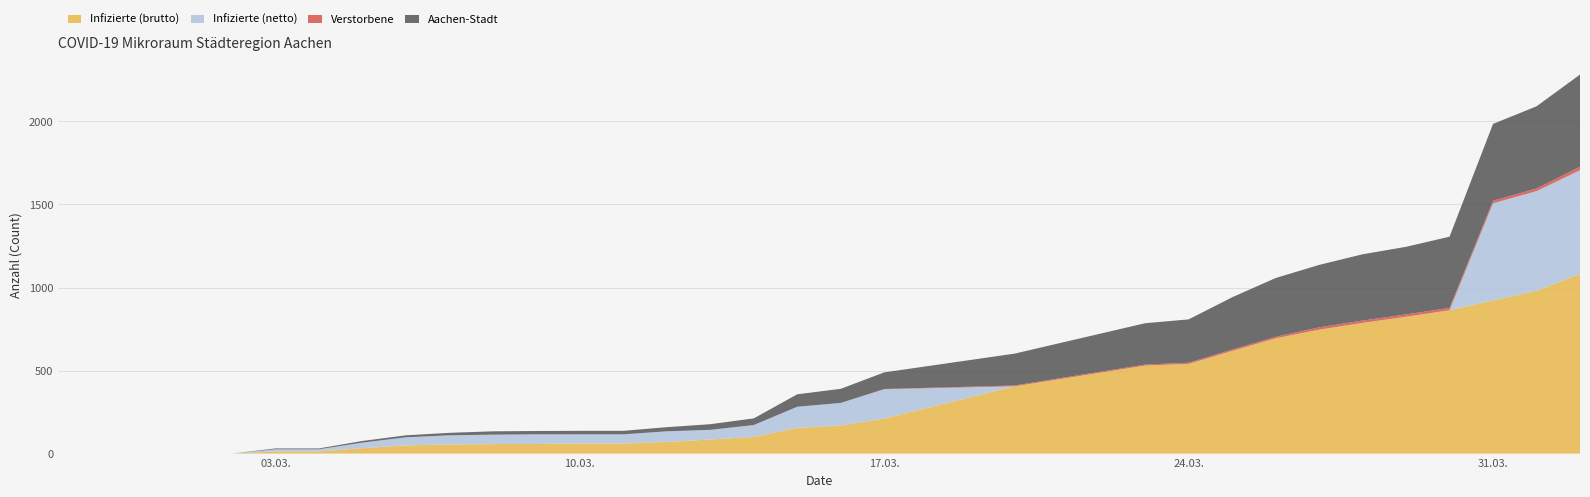

Reading right to left, extract all data points from this chart.

Infizierte (brutto): 1081	980	922	863	824	787	746	694	618	540	530	405	211	169	155	100	85	70	61	61	58	57	55	49	33	13	13	0	0	0	0	0
Infizierte (netto): 625	600	585	0	0	0	0	0	0	0	0	0	176	136	127	72	58	64	55	55	58	57	55	49	33	13	13	0	0	0	0	0
Verstorbene: 21	16	15	14	14	14	14	9	8	7	6	5	2	0	0	0	0	0	0	0	0	0	0	0	0	0	0	0	0	0	0	0
Aachen-Stadt: 555	495	463	429	407	399	376	354	315	261	249	192	100	85	75	40	34	25	21	21	20	20	15	12	10	5	5	0	0	0	0	0